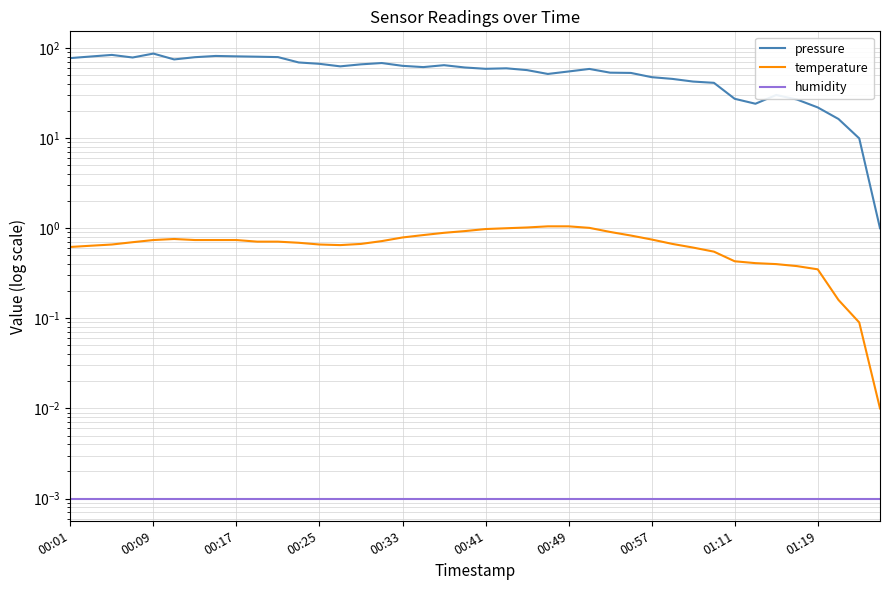

At 31, list the series in order from smallest to largest.

humidity, temperature, pressure